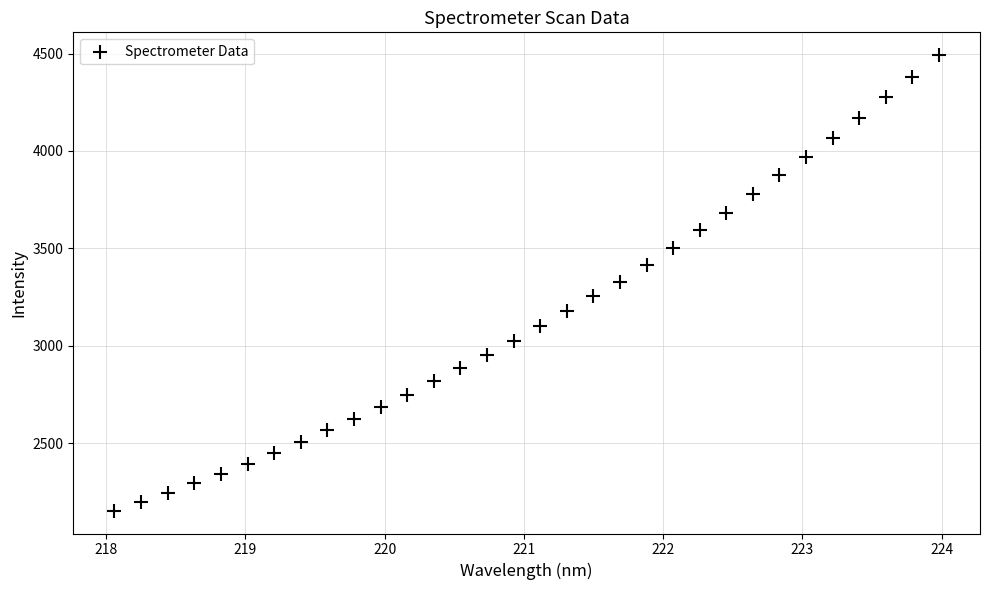

What is the range of X values (max minus min)?

5.9